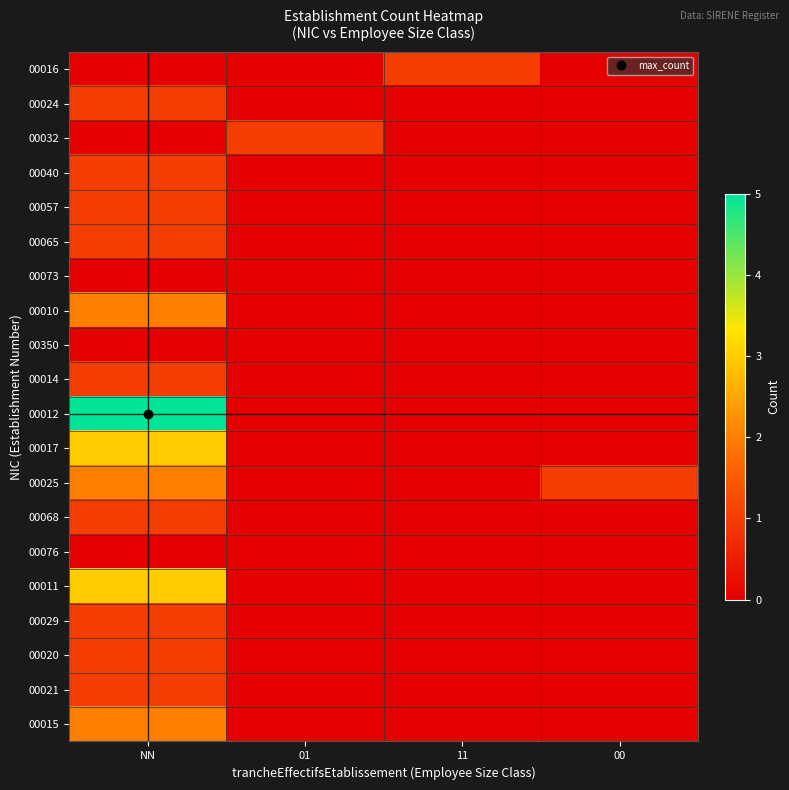

At how many categories does at least one series exceed 4?

1